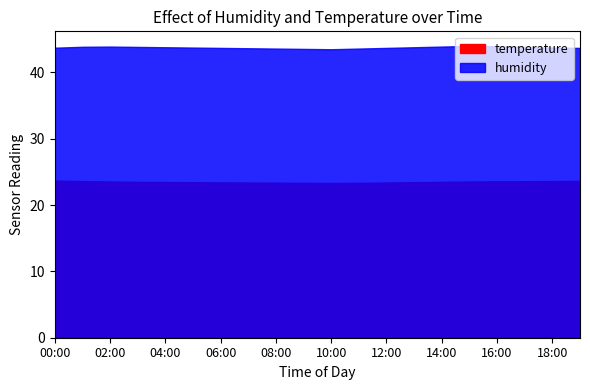

Reading left to right, list all the values displayed in this chart.

humidity: 00:00=43.7	01:00=43.9	02:00=43.9	03:00=43.9	04:00=43.8	05:00=43.8	06:00=43.7	07:00=43.6	08:00=43.6	09:00=43.5	10:00=43.5	11:00=43.6	12:00=43.7	13:00=43.8	14:00=43.9	15:00=44.0	16:00=44.0	17:00=43.9	18:00=43.8	19:00=43.7
temperature: 00:00=23.7	01:00=23.6	02:00=23.6	03:00=23.5	04:00=23.5	05:00=23.4	06:00=23.4	07:00=23.4	08:00=23.4	09:00=23.4	10:00=23.3	11:00=23.4	12:00=23.4	13:00=23.4	14:00=23.5	15:00=23.6	16:00=23.6	17:00=23.6	18:00=23.6	19:00=23.6